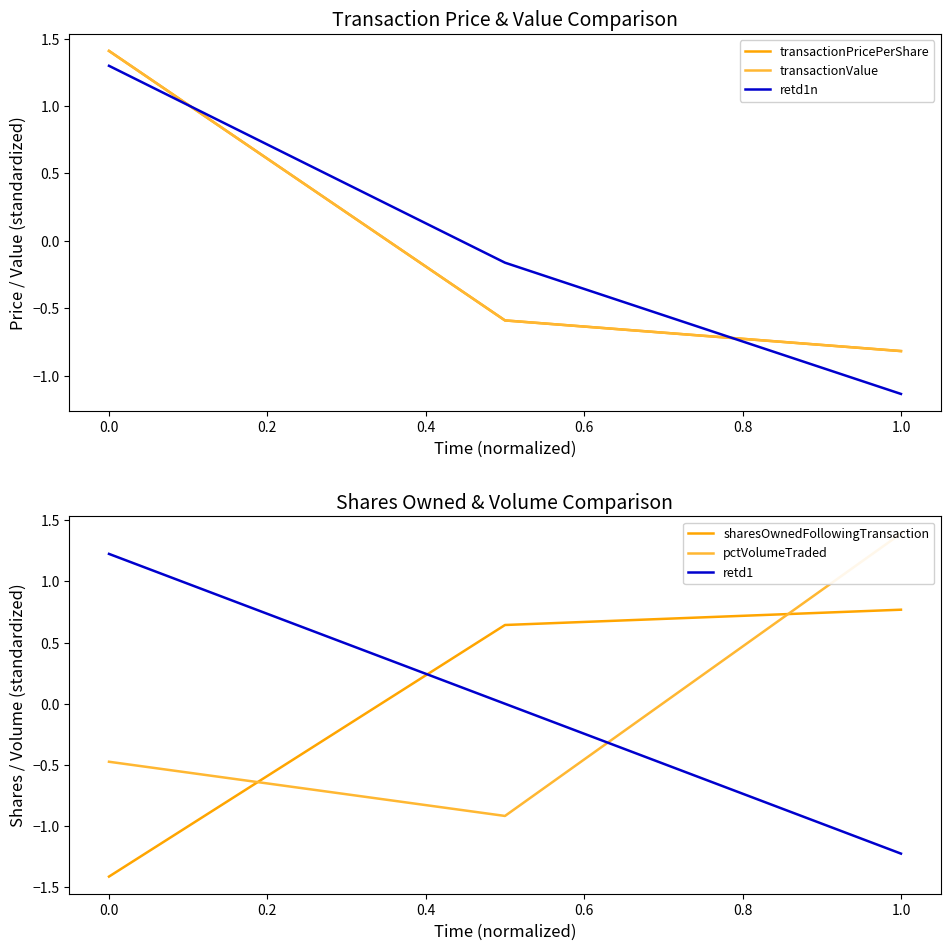

Does the chart have visible grid lines?

No